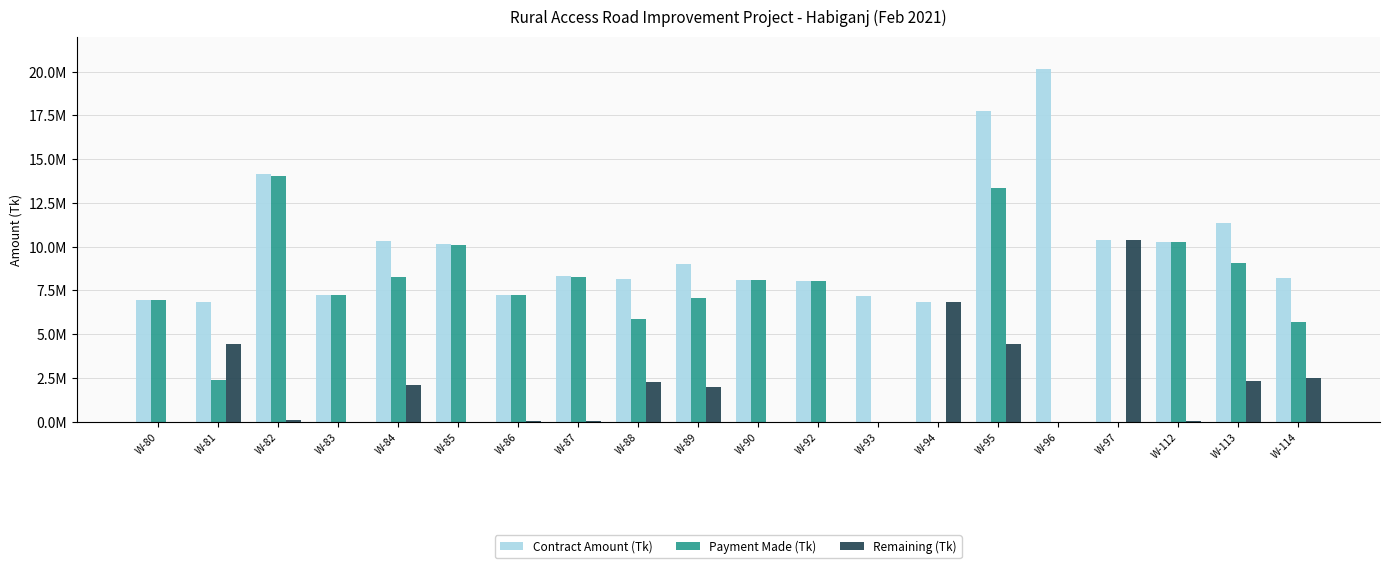

Between W-92 and W-96, which series saw the biggest shift?

Contract Amount (Tk)